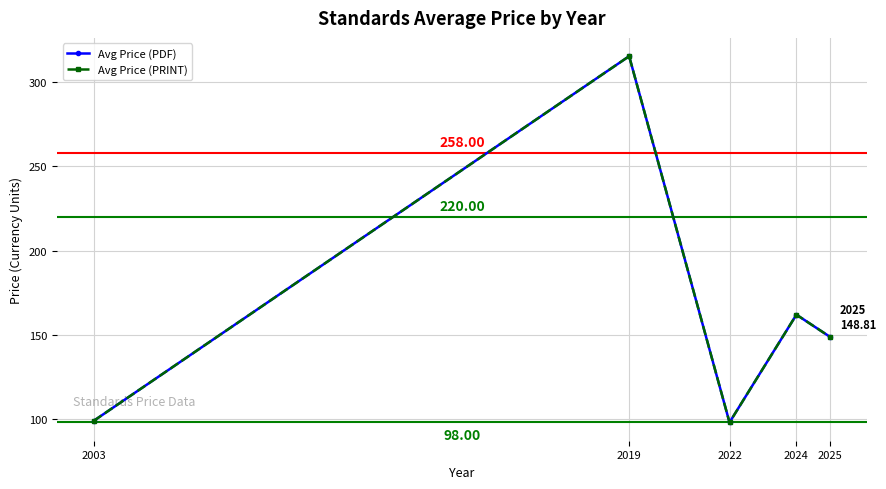

What is the maximum value for Avg Price (PRINT)?

315.3